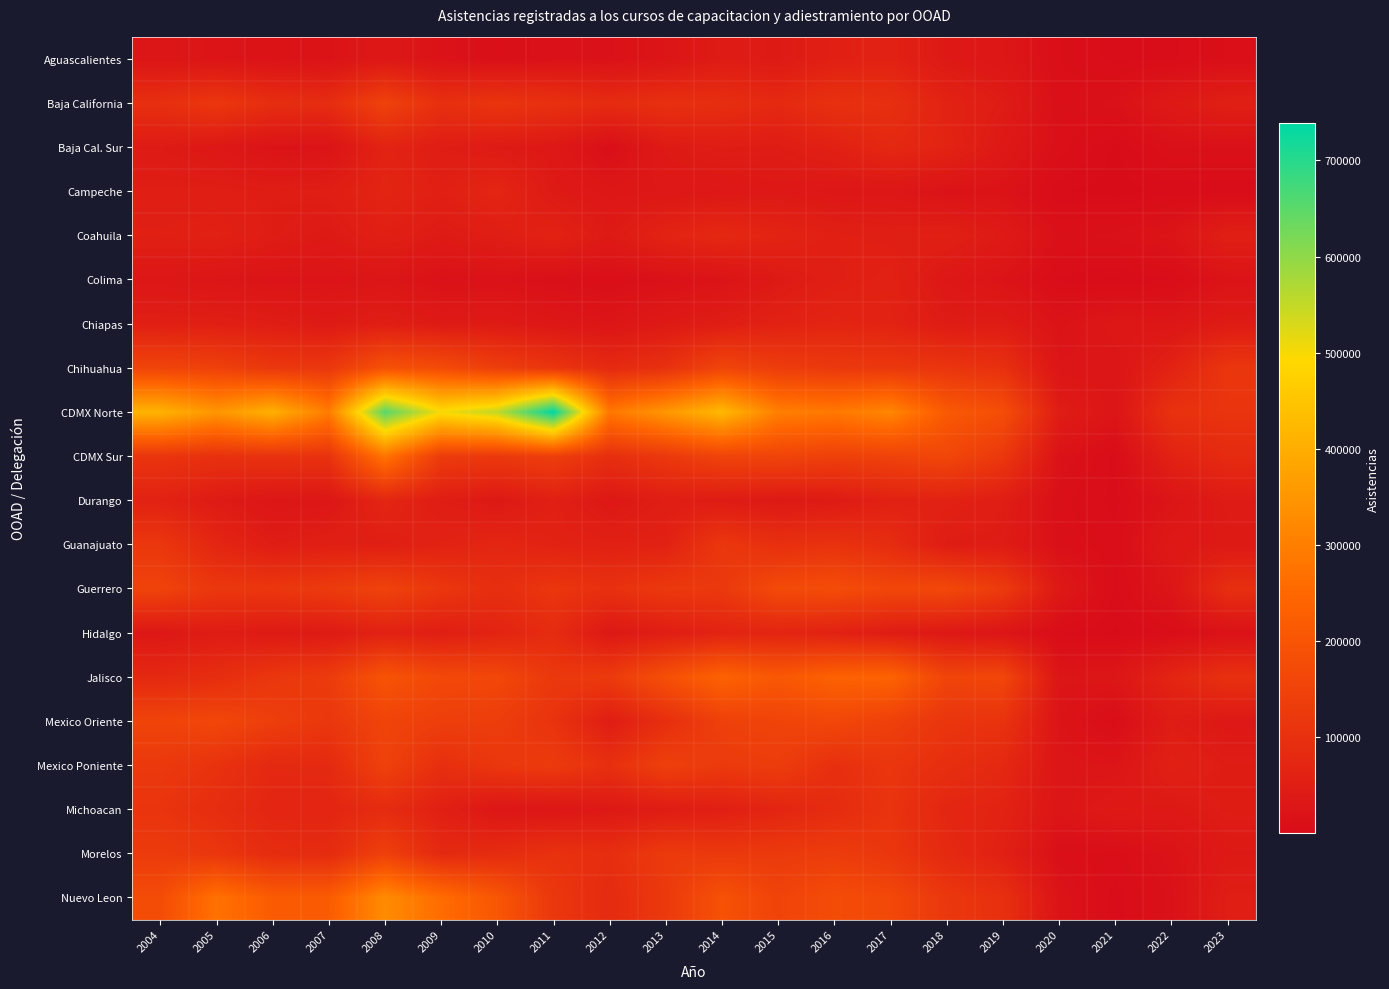

Reading right to left, extract all data points from this chart.

Aguascalientes: 2023=9632	2022=4238	2021=3360	2020=9308	2019=27997	2018=37436	2017=59760	2016=55319	2015=40263	2014=43171	2013=23738	2012=15717	2011=15680	2010=10425	2009=18500	2008=32120	2007=19468	2006=18007	2005=23277	2004=24766
Baja California: 2023=53737	2022=36712	2021=14983	2020=10216	2019=44973	2018=62739	2017=95750	2016=100697	2015=79394	2014=92519	2013=98889	2012=85187	2011=101290	2010=111814	2009=97580	2008=148492	2007=88475	2006=91679	2005=117979	2004=96036
Baja Cal. Sur: 2023=12919	2022=12824	2021=1018	2020=11254	2019=34069	2018=64895	2017=76904	2016=56786	2015=45462	2014=47232	2013=39314	2012=8864	2011=33969	2010=40558	2009=47372	2008=63941	2007=19824	2006=18738	2005=33578	2004=40742
Campeche: 2023=2123	2022=2858	2021=510	2020=2076	2019=19117	2018=18939	2017=28905	2016=30282	2015=35430	2014=31826	2013=32462	2012=30144	2011=39403	2010=70557	2009=55266	2008=67530	2007=49765	2006=46681	2005=49275	2004=48793
Coahuila: 2023=52955	2022=22397	2021=14271	2020=12976	2019=39014	2018=55927	2017=52142	2016=55191	2015=65989	2014=77388	2013=64862	2012=39648	2011=62139	2010=49759	2009=40941	2008=54936	2007=38311	2006=46259	2005=58047	2004=54867
Colima: 2023=19887	2022=4880	2021=1195	2020=4165	2019=20642	2018=31535	2017=58975	2016=52359	2015=38487	2014=20085	2013=14380	2012=9081	2011=11419	2010=16653	2009=15456	2008=24819	2007=21205	2006=21150	2005=24645	2004=29457
Chiapas: 2023=43210	2022=28021	2021=30281	2020=18961	2019=43665	2018=43638	2017=63015	2016=67771	2015=59717	2014=48020	2013=38373	2012=24897	2011=29902	2010=40416	2009=39174	2008=50267	2007=40062	2006=47819	2005=52532	2004=52457
Chihuahua: 2023=115100	2022=62078	2021=24777	2020=24433	2019=99671	2018=112923	2017=120348	2016=121848	2015=133513	2014=155758	2013=101897	2012=80963	2011=113403	2010=137002	2009=174272	2008=190922	2007=118874	2006=118589	2005=144377	2004=154004
CDMX Norte: 2023=109764	2022=103483	2021=24612	2020=46182	2019=180813	2018=213029	2017=315846	2016=287376	2015=300187	2014=425372	2013=351751	2012=284509	2011=738632	2010=551950	2009=499867	2008=652595	2007=294802	2006=406405	2005=348897	2004=412559
CDMX Sur: 2023=83816	2022=62165	2021=3704	2020=17649	2019=120194	2018=161365	2017=148025	2016=142845	2015=153661	2014=151843	2013=121413	2012=94648	2011=137111	2010=121604	2009=130348	2008=278471	2007=105414	2006=105003	2005=101290	2004=111667
Durango: 2023=43135	2022=23057	2021=3396	2020=10526	2019=48401	2018=59803	2017=58541	2016=40010	2015=36496	2014=42856	2013=49144	2012=32620	2011=55079	2010=35244	2009=47958	2008=70638	2007=29205	2006=26745	2005=42330	2004=60563
Guanajuato: 2023=38212	2022=36022	2021=6003	2020=11915	2019=44011	2018=45892	2017=87991	2016=104819	2015=96881	2014=118021	2013=59519	2012=57174	2011=62114	2010=71675	2009=61526	2008=51963	2007=53987	2006=46930	2005=71482	2004=117191
Guerrero: 2023=95131	2022=25369	2021=3635	2020=35082	2019=127932	2018=165468	2017=160550	2016=177317	2015=171325	2014=122013	2013=122692	2012=99685	2011=114986	2010=93460	2009=117309	2008=150222	2007=127551	2006=117577	2005=119801	2004=150245
Hidalgo: 2023=16158	2022=6000	2021=1458	2020=4800	2019=24698	2018=33931	2017=45070	2016=59340	2015=67868	2014=63625	2013=48577	2012=34168	2011=85175	2010=64960	2009=51037	2008=59352	2007=39744	2006=38667	2005=45046	2004=32764
Jalisco: 2023=100201	2022=69171	2021=27435	2020=24319	2019=161094	2018=154683	2017=238402	2016=235050	2015=207811	2014=236775	2013=186526	2012=127687	2011=120992	2010=163116	2009=165632	2008=197680	2007=129324	2006=116822	2005=90825	2004=77883
Mexico Oriente: 2023=34479	2022=45438	2021=6755	2020=21210	2019=106126	2018=113418	2017=143550	2016=162626	2015=152404	2014=143365	2013=94290	2012=47533	2011=106877	2010=135010	2009=138439	2008=153457	2007=118004	2006=138203	2005=161302	2004=152773
Mexico Poniente: 2023=45712	2022=56547	2021=23140	2020=25963	2019=77685	2018=94492	2017=113628	2016=97180	2015=133452	2014=125949	2013=142131	2012=97872	2011=127576	2010=117519	2009=96108	2008=146212	2007=81437	2006=79191	2005=104675	2004=122704
Michoacan: 2023=46244	2022=36505	2021=38754	2020=24960	2019=63132	2018=71169	2017=108535	2016=86073	2015=68145	2014=53035	2013=44971	2012=35397	2011=27613	2010=28021	2009=55868	2008=85887	2007=68530	2006=68992	2005=91315	2004=109254
Morelos: 2023=37576	2022=18326	2021=7312	2020=10333	2019=56486	2018=80634	2017=116016	2016=132124	2015=125471	2014=121986	2013=127539	2012=92681	2011=103179	2010=86356	2009=79561	2008=143424	2007=84893	2006=87661	2005=115113	2004=128584
Nuevo Leon: 2023=48937	2022=14872	2021=2700	2020=20791	2019=97891	2018=118879	2017=164748	2016=176519	2015=151410	2014=191560	2013=123424	2012=84187	2011=118638	2010=204734	2009=261344	2008=327743	2007=218786	2006=218934	2005=272293	2004=175263